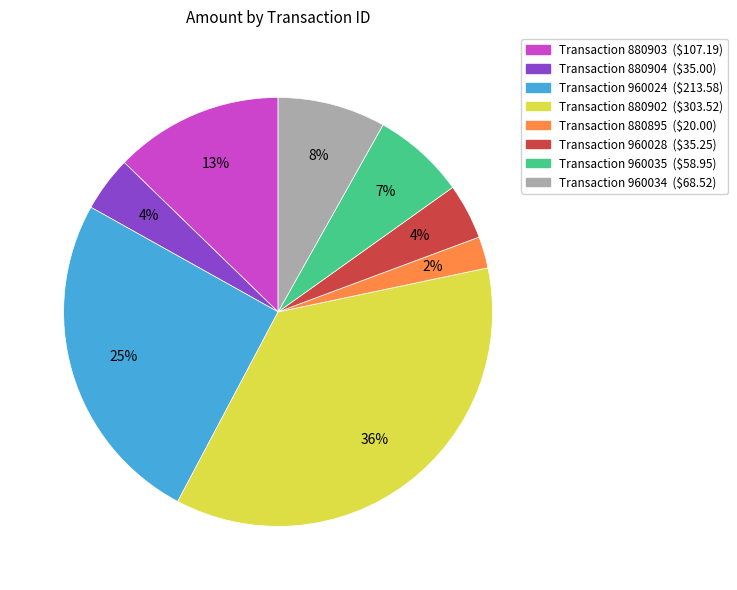

To the nearest percent, what is the difference between the largest and smallest slice percentages?

34%